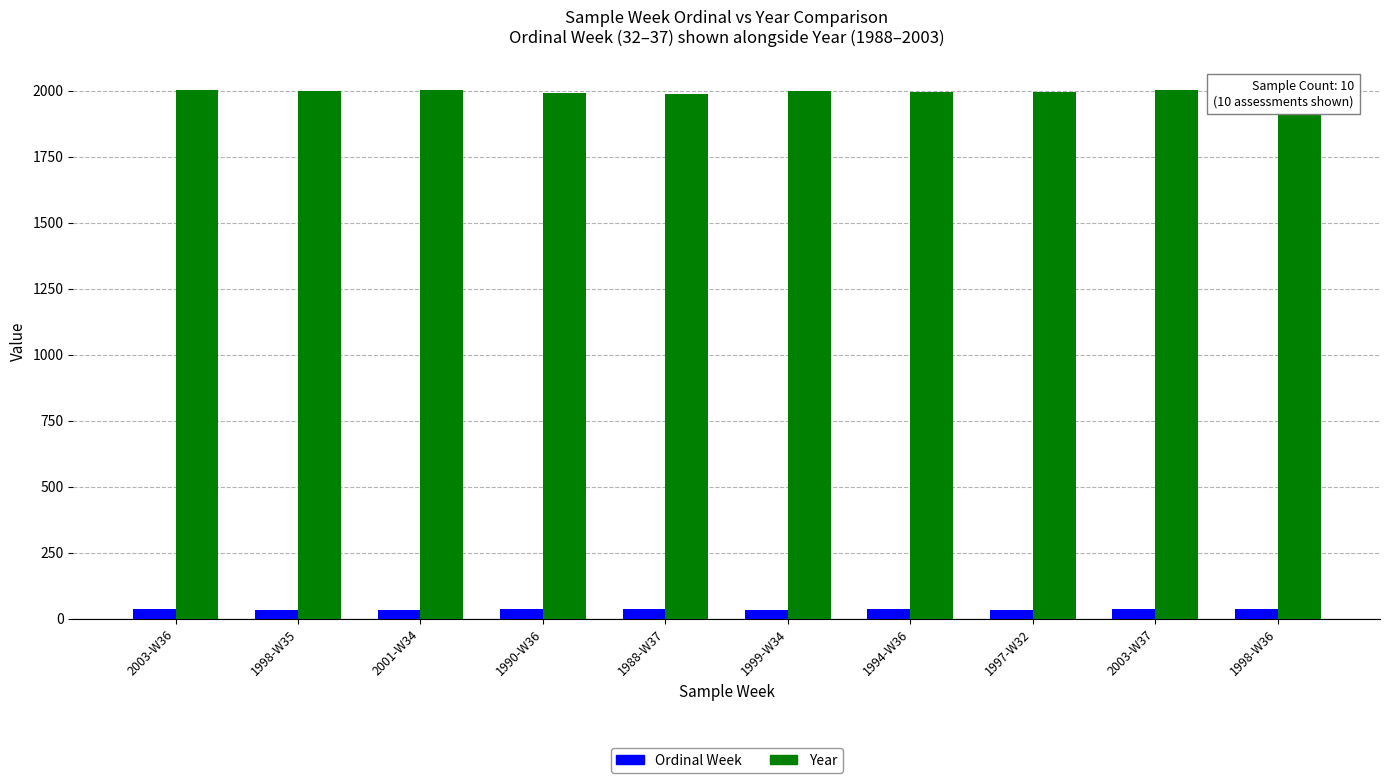

What is the total value across all series at 2003-W37?

2040